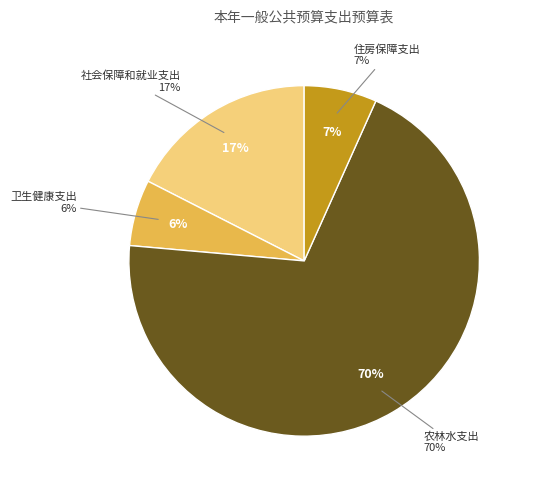

What is the ratio of the value at 社会保障和就业支出 to the value at 卫生健康支出?

2.9